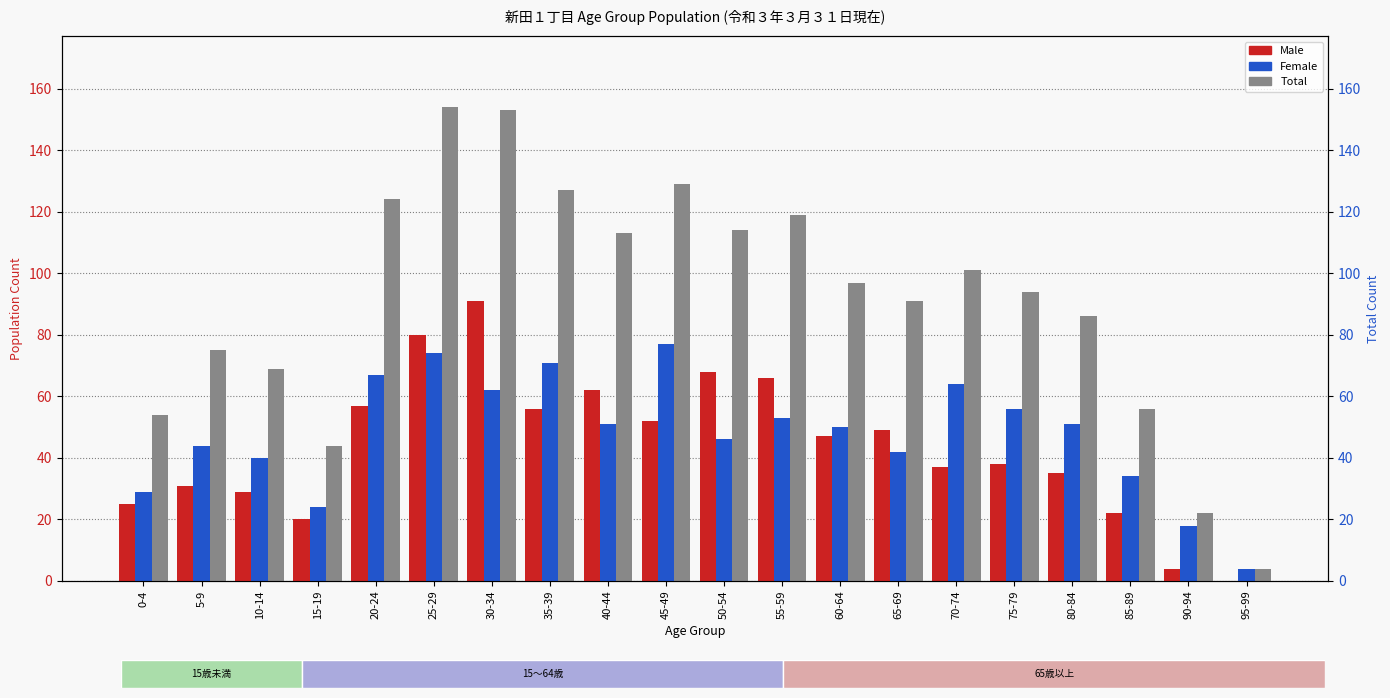

At which category does the chart reach its peak across all series?

25-29